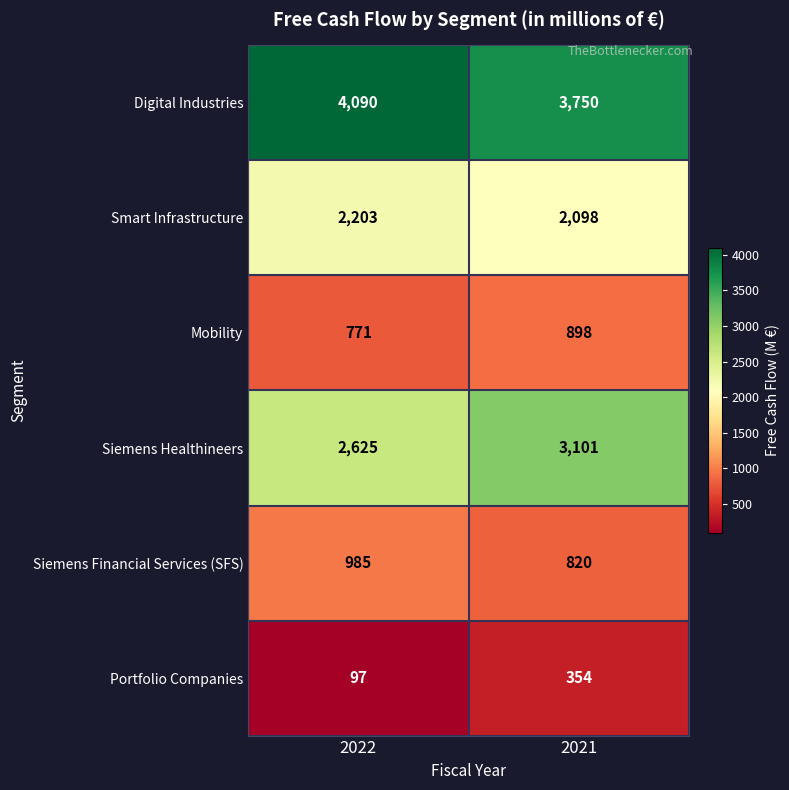

Reading right to left, what are all the values shown in this chart?

Digital Industries: 3750	4090
Smart Infrastructure: 2098	2203
Mobility: 898	771
Siemens Healthineers: 3101	2625
Siemens Financial Services (SFS): 820	985
Portfolio Companies: 354	97